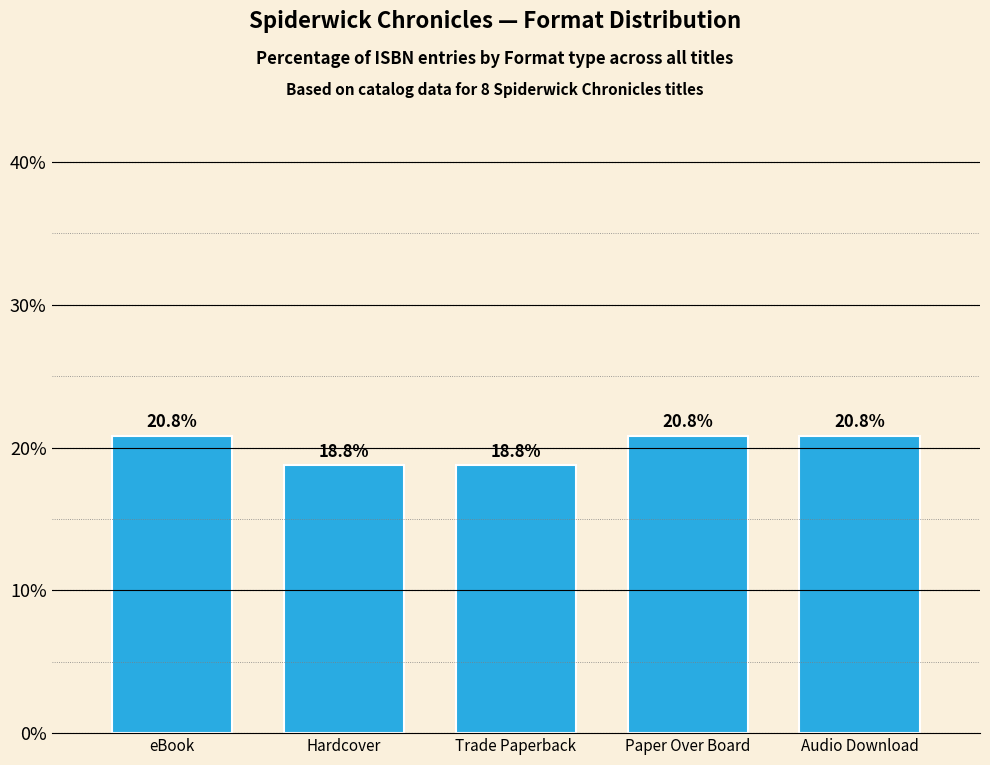

Reading left to right, what are all the values shown in this chart?

20.8	18.8	18.8	20.8	20.8